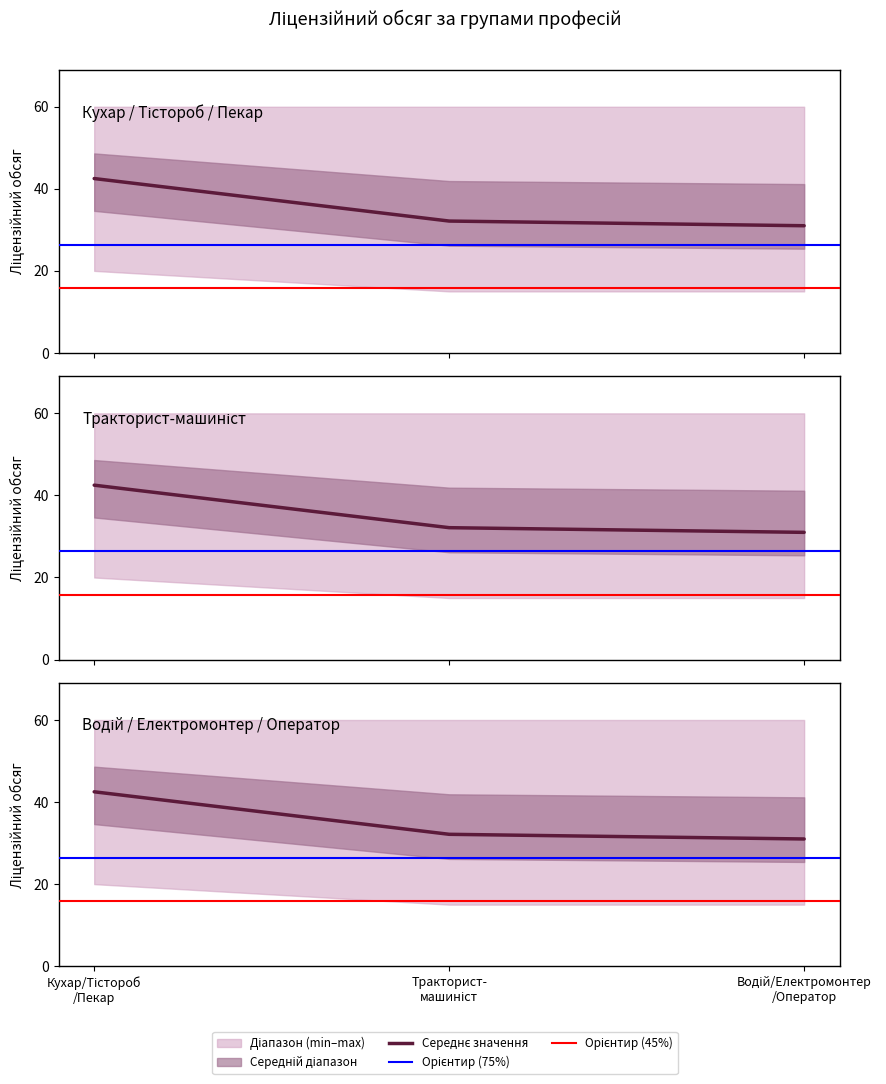

Is the value of Тракторист-машиніст at Тракторист-
машиніст greater than the value of Кухар / Тістороб / Пекар at Водій/Електромонтер
/Оператор?

Yes